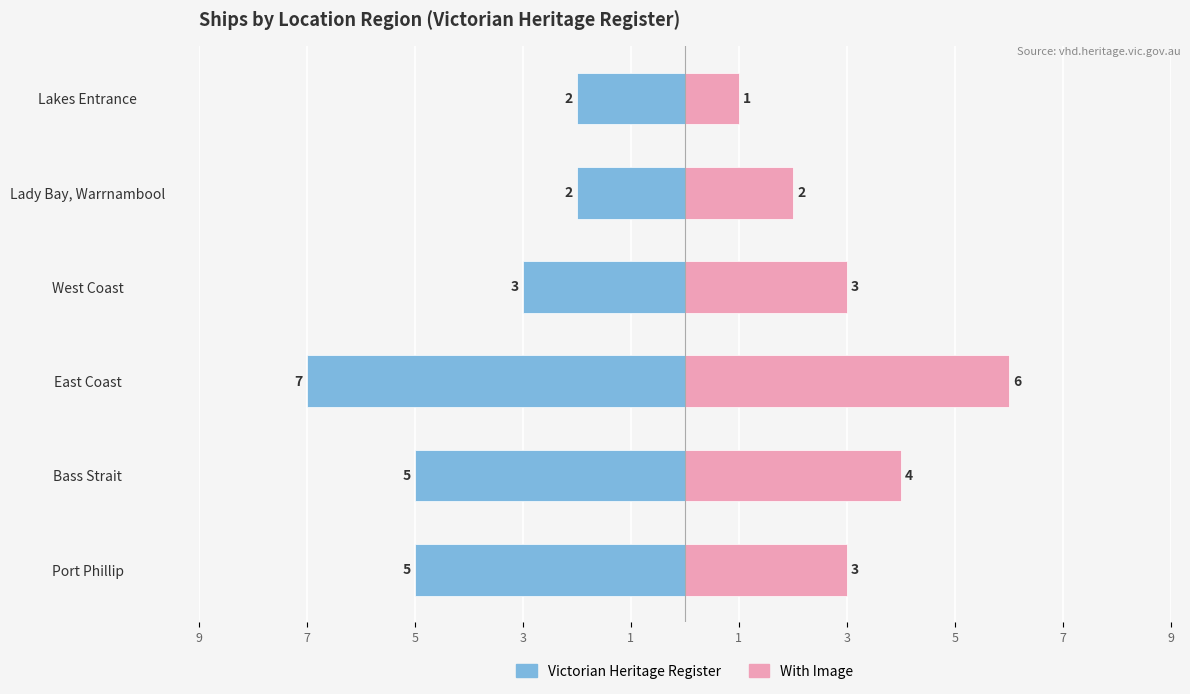

Between Port Phillip and Lakes Entrance, which series saw the biggest shift?

Victorian Heritage Register